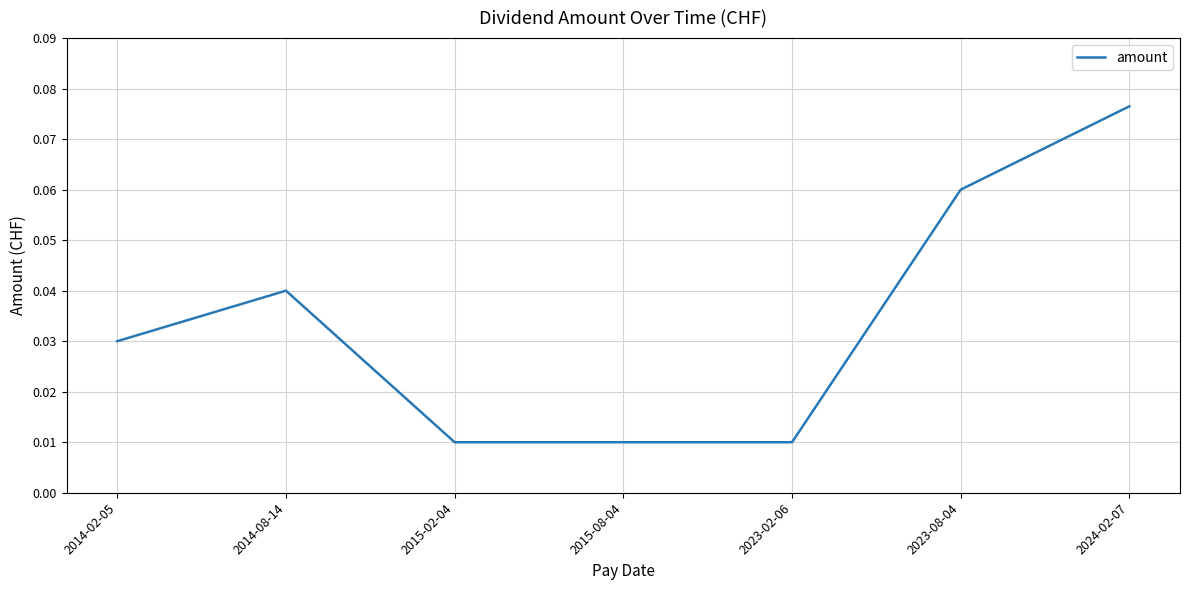

Which category has the highest value across all series?

2024-02-07